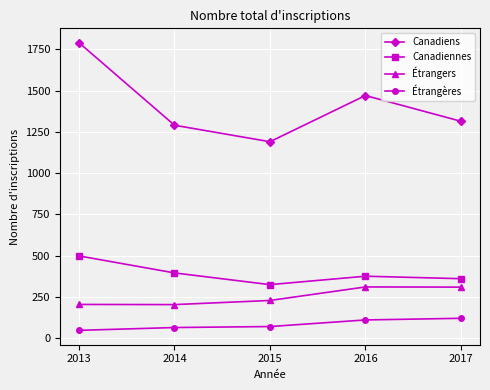

Which series has the largest total across all categories?

Canadiens